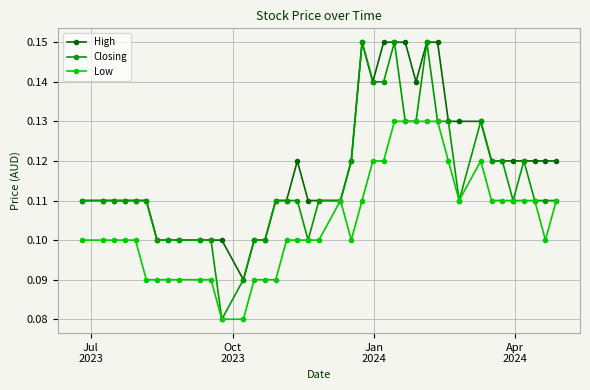

Which series has the widest spread of values?

Closing